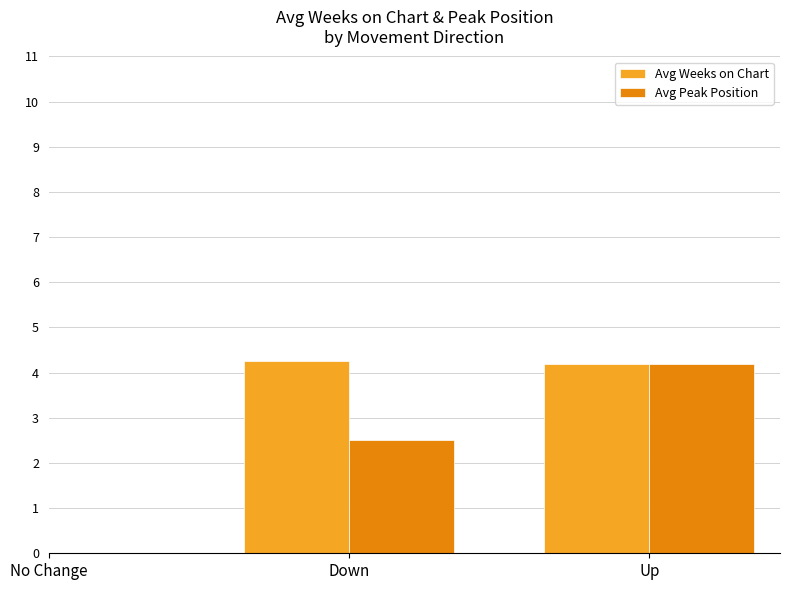

What is the sum of all Avg Peak Position values?

6.7